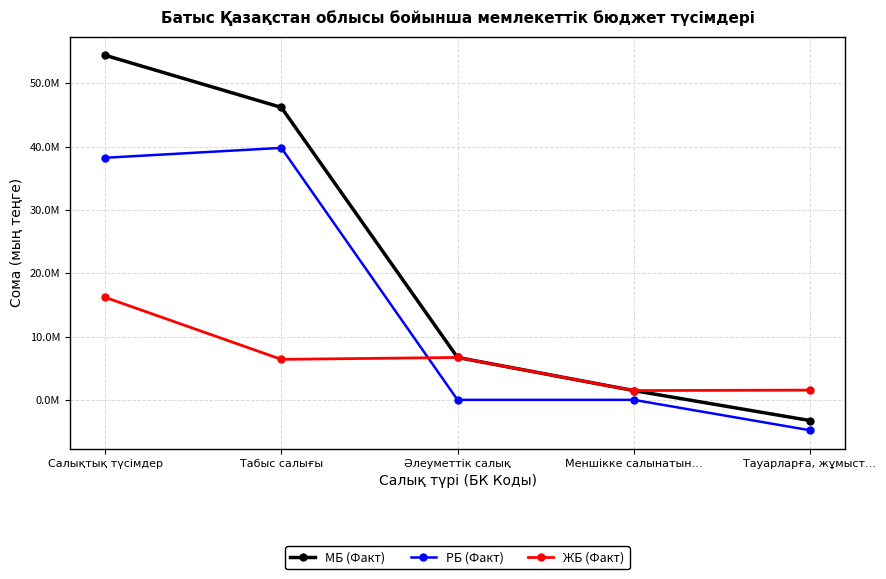

Does the chart have visible grid lines?

Yes